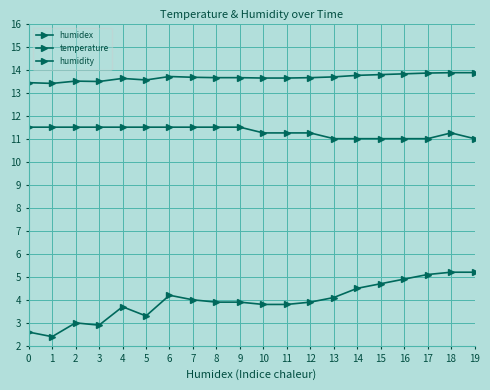

How many categories are shown in the chart?

20